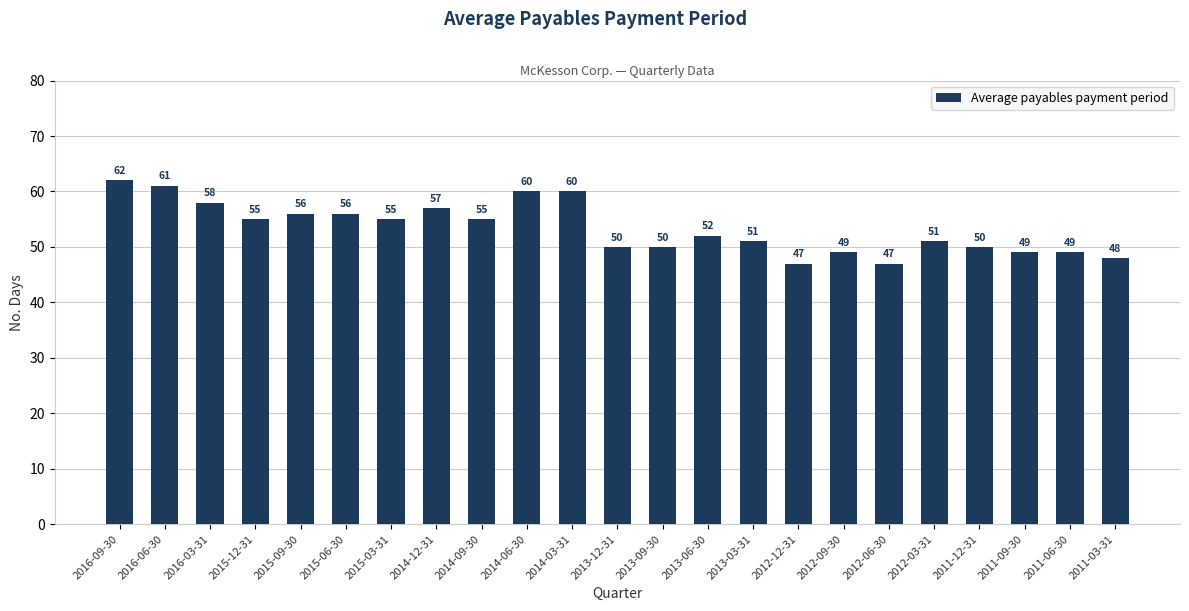

Read the value at 2013-09-30, to the nearest 10.

50